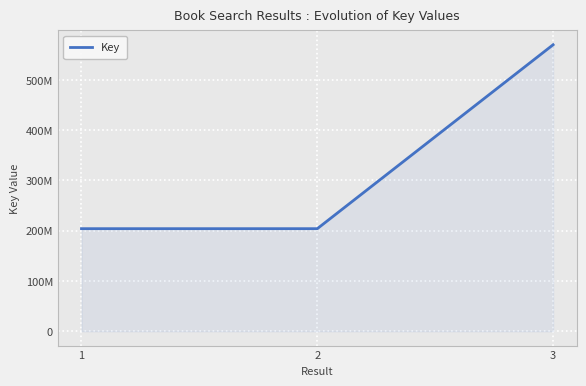

What is the sum of all values?

978101598